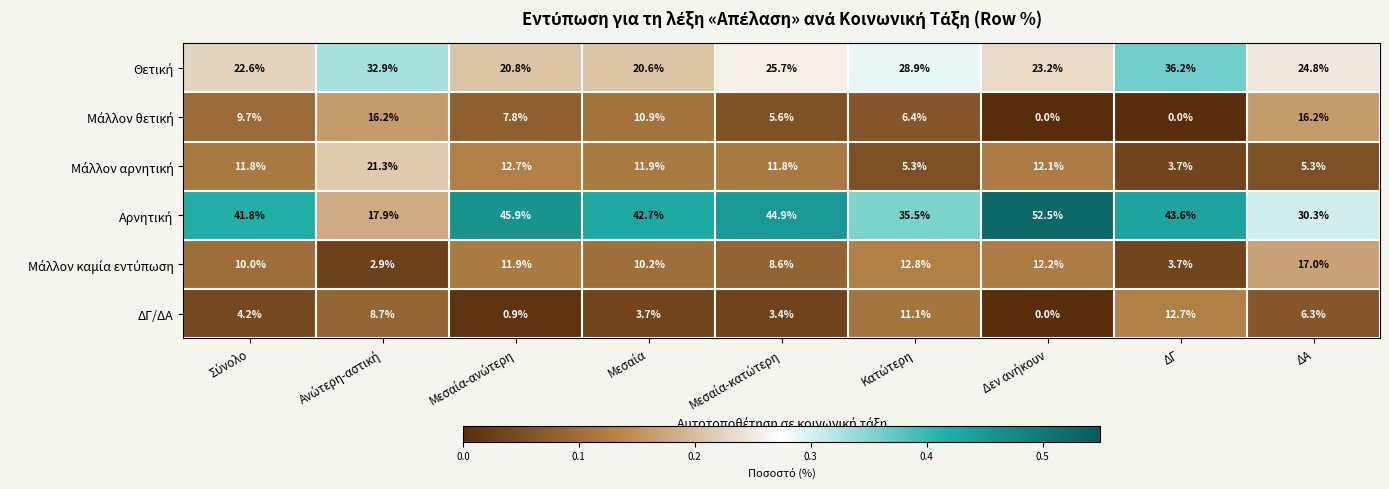

Where is ΔΓ/ΔΑ nearest to the value 6?

ΔΑ